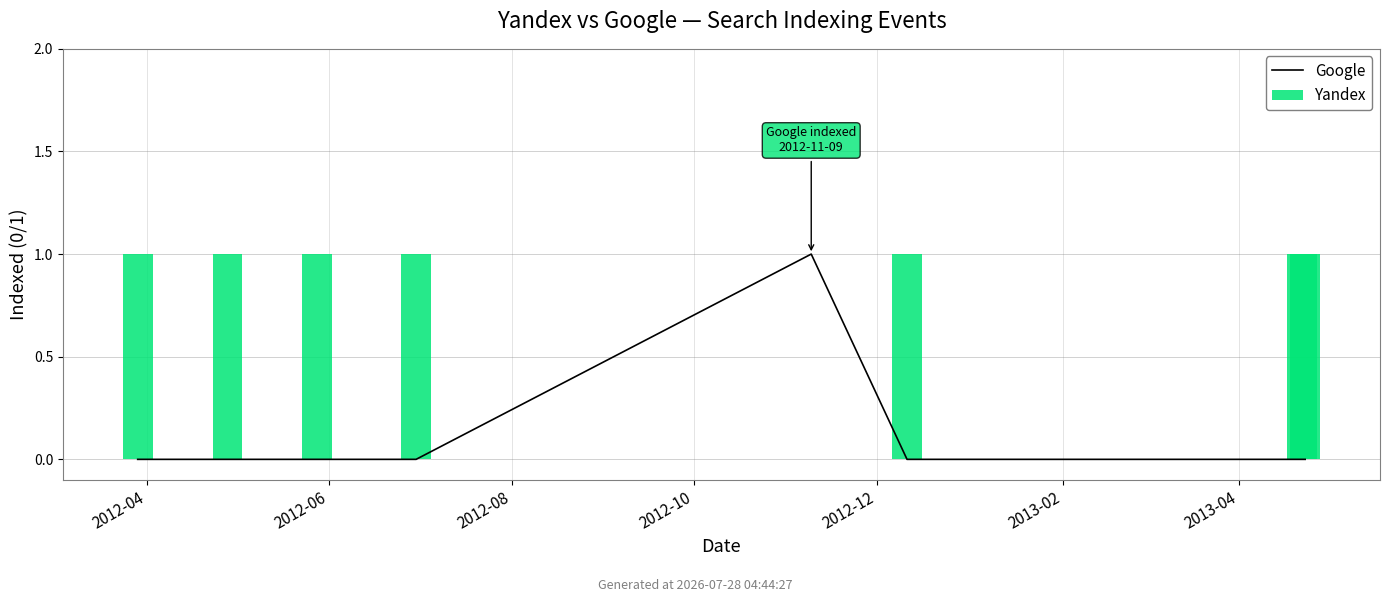

Count the number of data series in this chart.

2